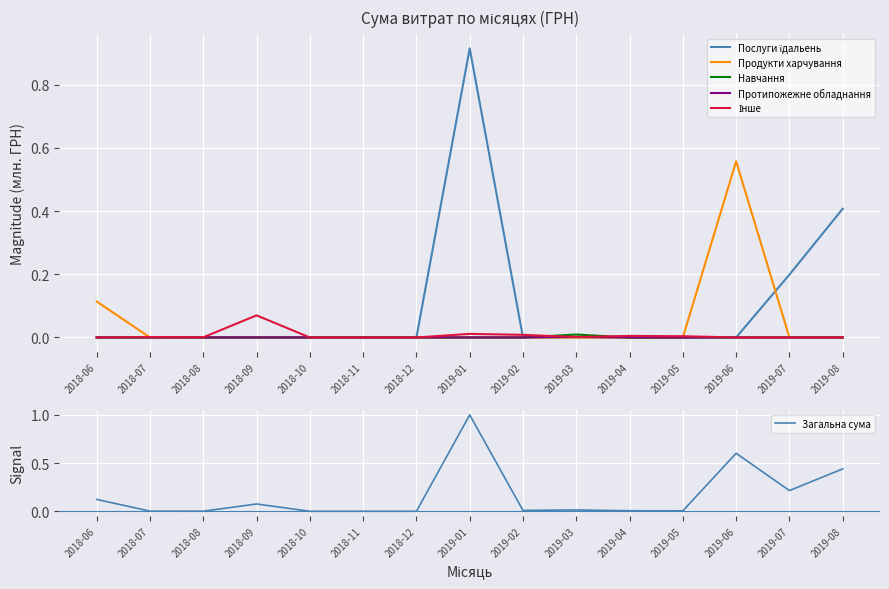

What is the total value across all series at 2019-06?

1.2